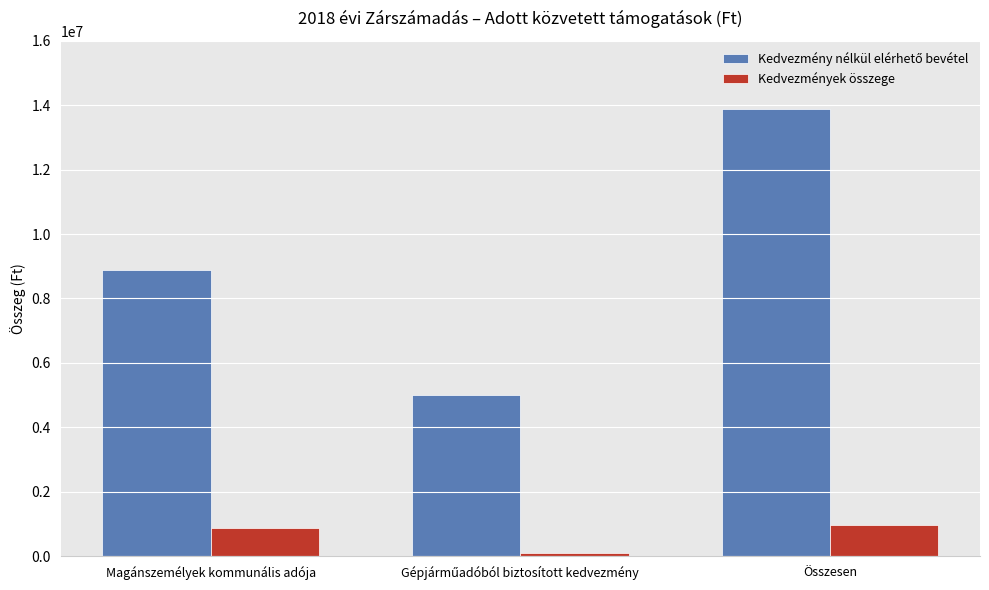

The Kedvezmények összege series shows 1511407 at Magánszemélyek kommunális adója. True or false?

False